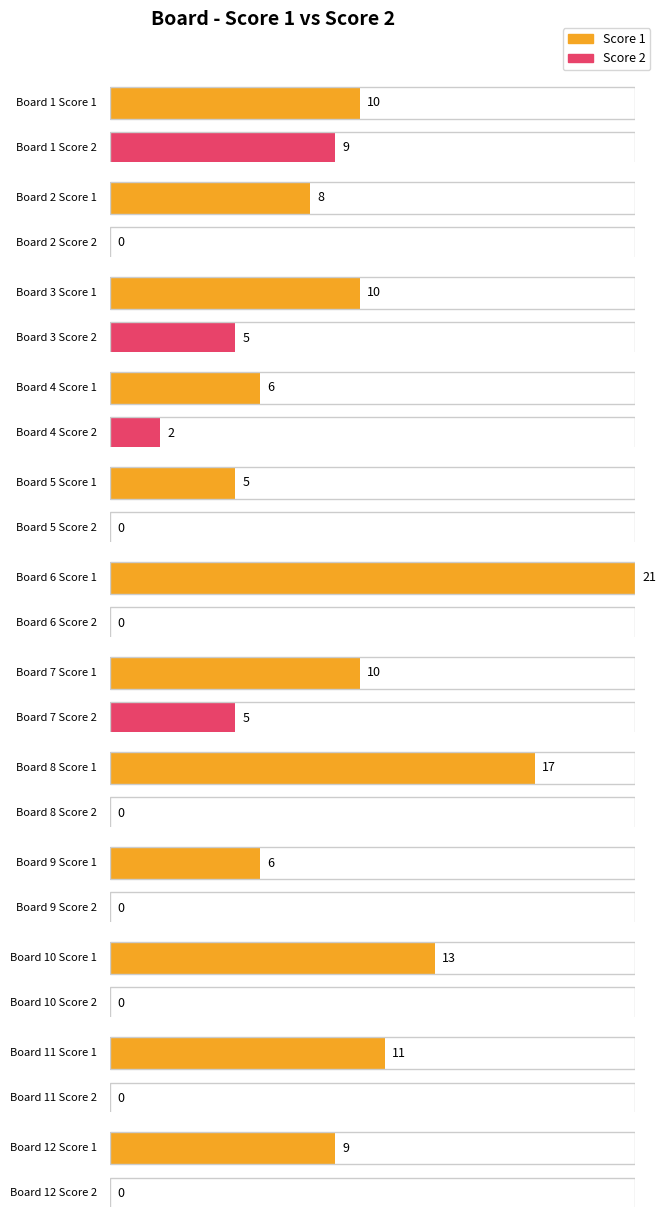

What are all the series names shown in the legend?

Score 1, Score 2